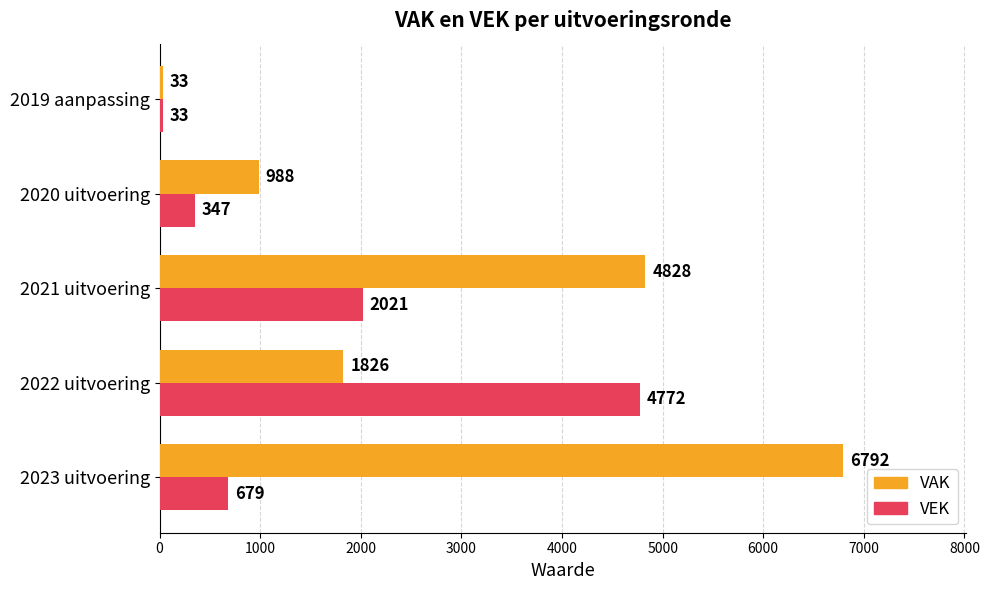

The VAK series shows 988 at 2020 uitvoering. True or false?

True